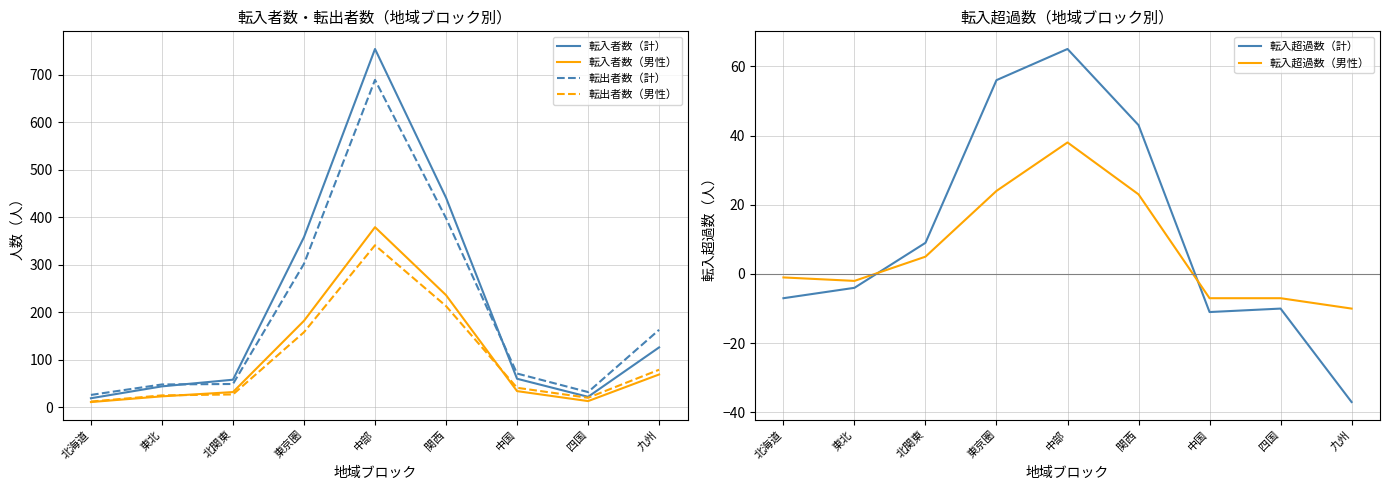

Which series has the widest spread of values?

転入者数（計）